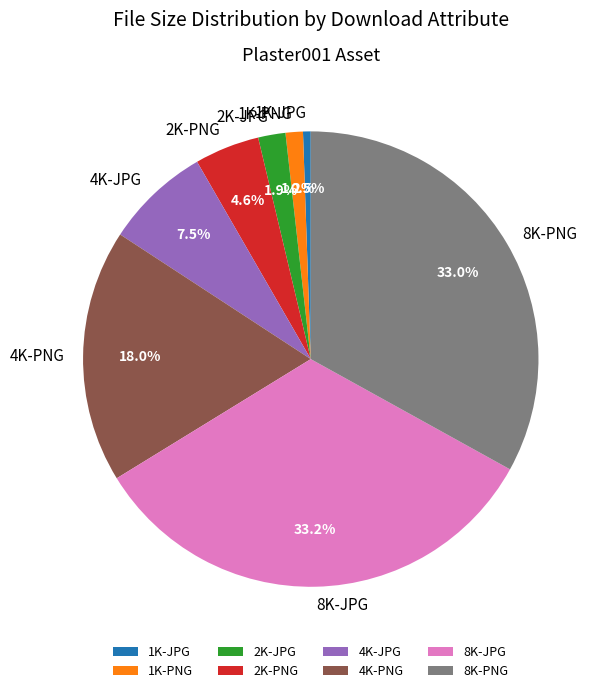

Does 8K-PNG represent more than half of the total?

No